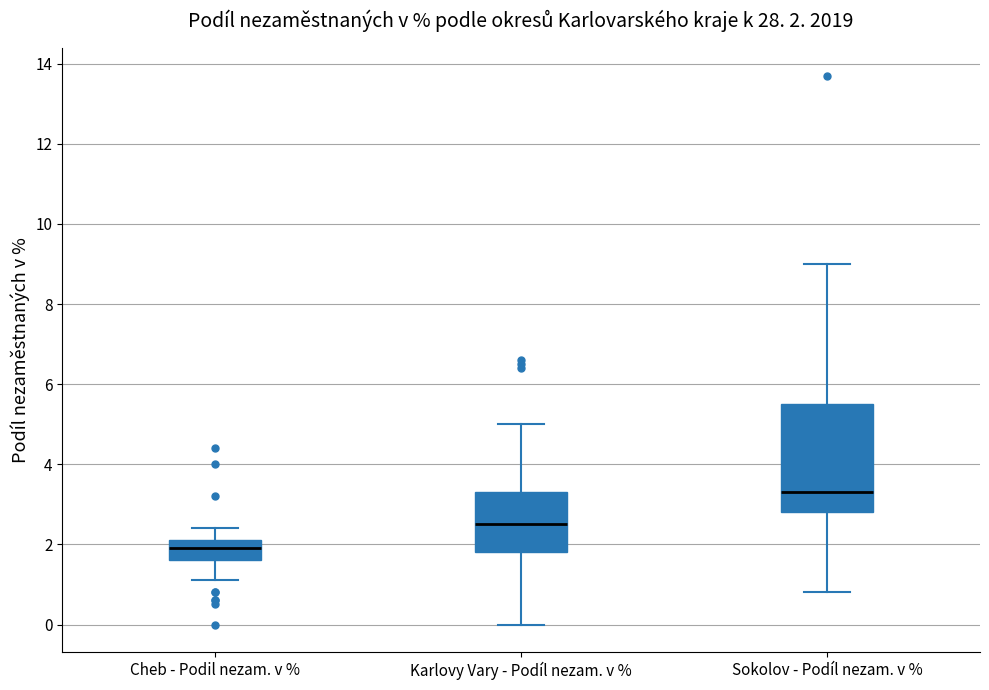

Which box is the tallest, from its lower edge to its upper edge?

Sokolov - Podíl nezam. v %